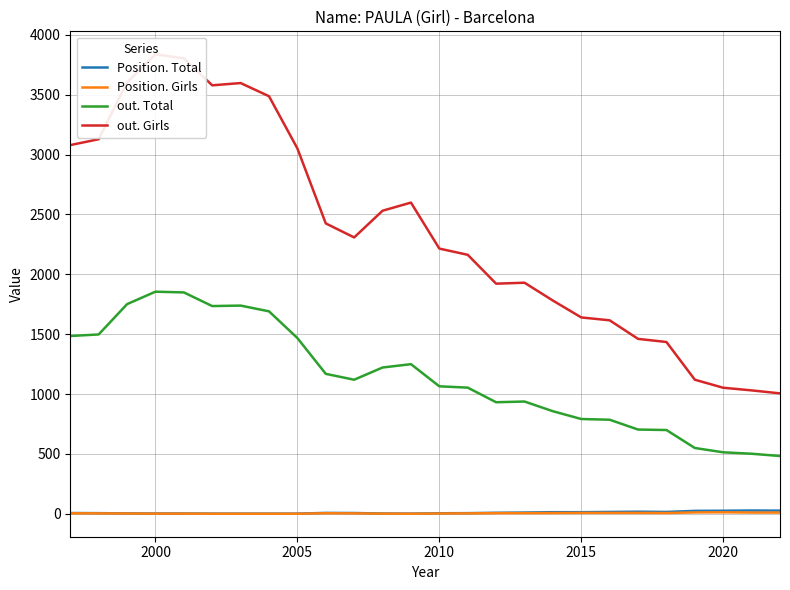

Does the chart have visible grid lines?

Yes